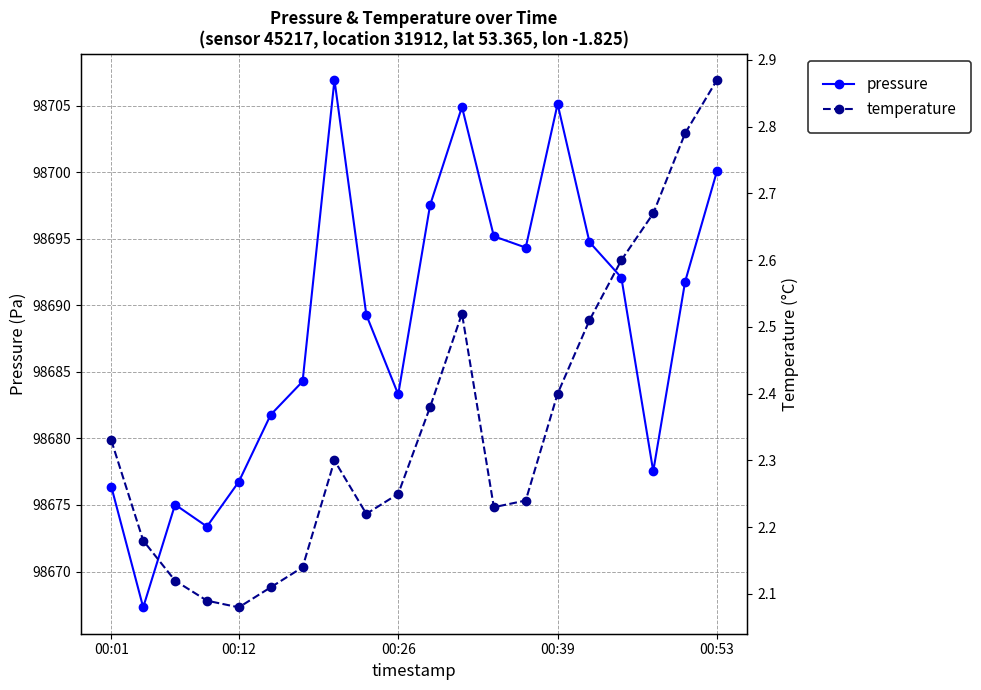

What is the maximum value for pressure?

98706.9